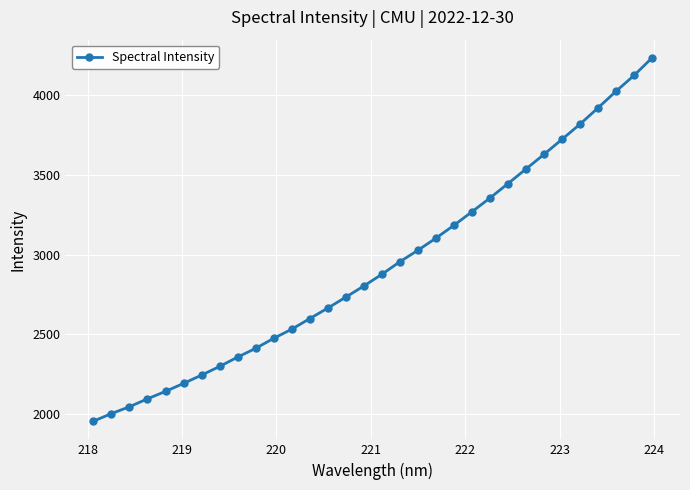

What is the sum of all values?

93787.9